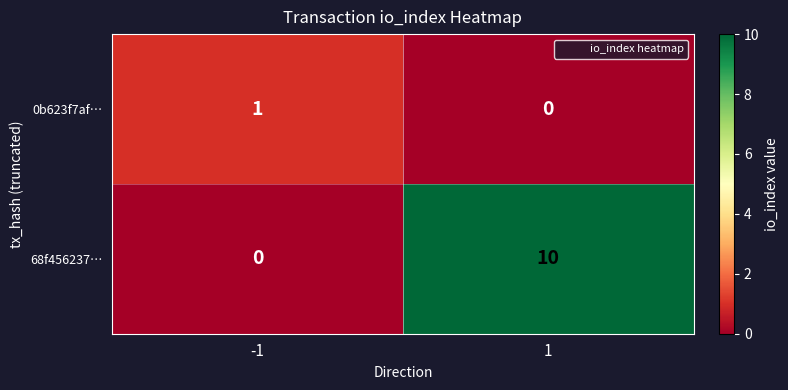

Is it true that 68f456237… equals 0 at -1?

True